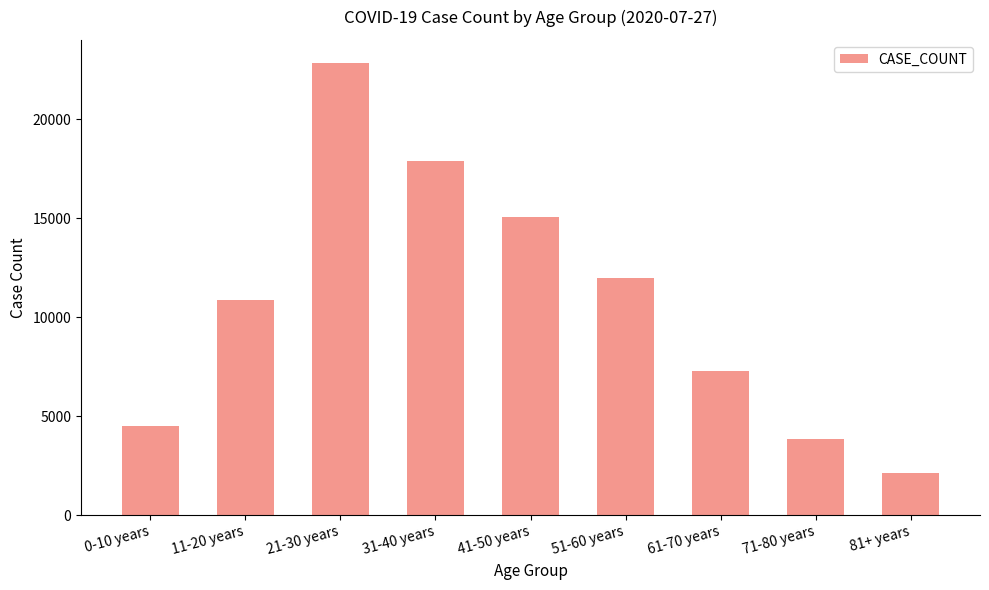

What is the label of the 8th bar from the left?

71-80 years